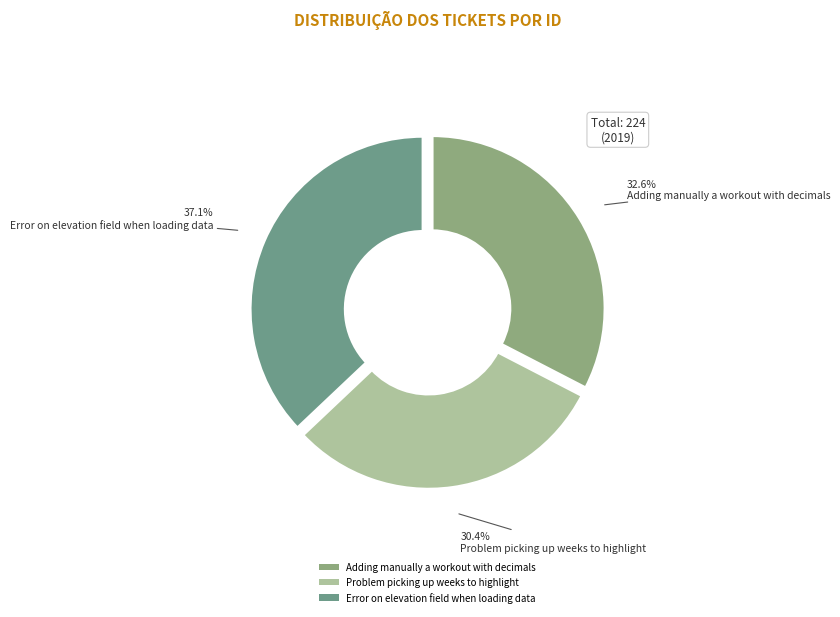

To the nearest percent, what is the combined percentage of Problem picking up weeks to highlight and Adding manually a workout with decimals?

63%